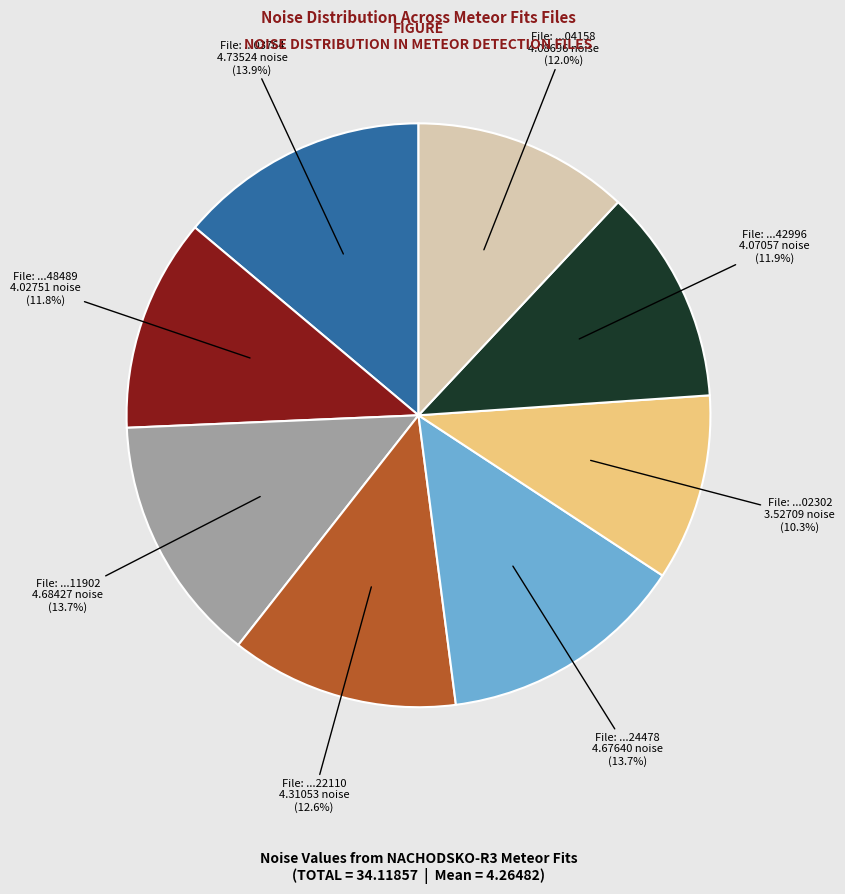

Is there a majority slice in this chart?

No